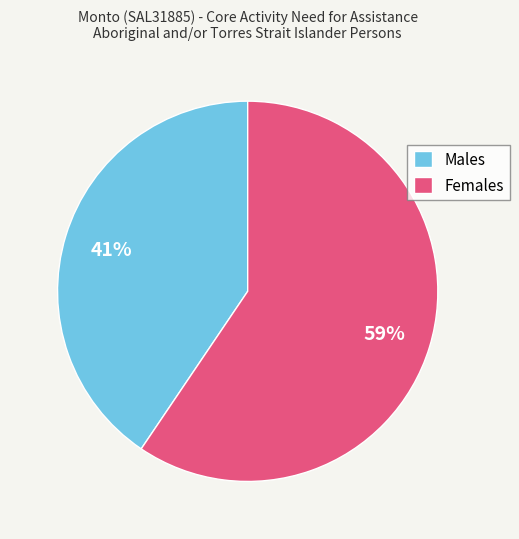

Is Females the majority of the pie?

Yes